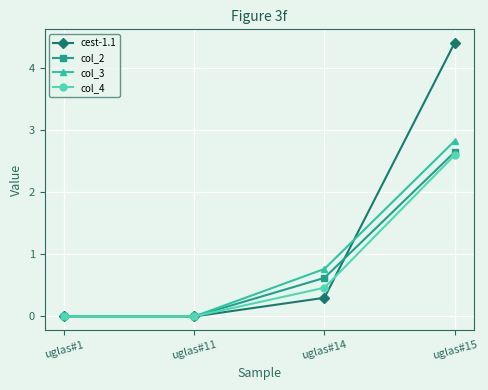

Which series has the largest total across all categories?

cest-1.1